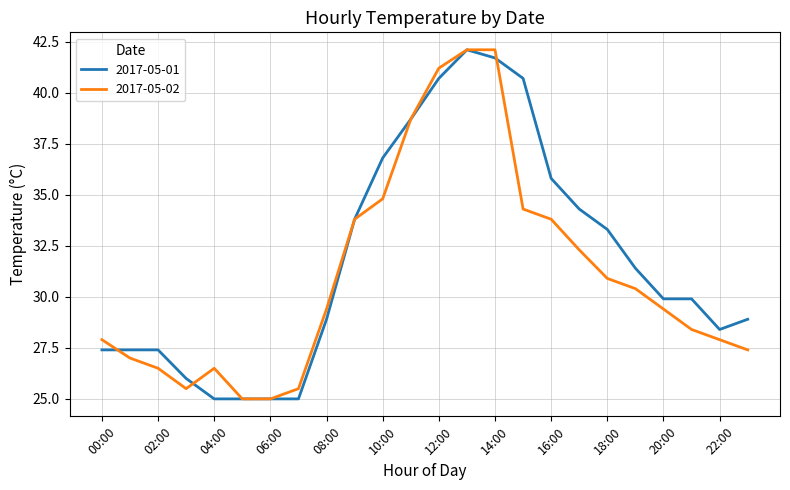

What is the greatest value displayed?

42.1